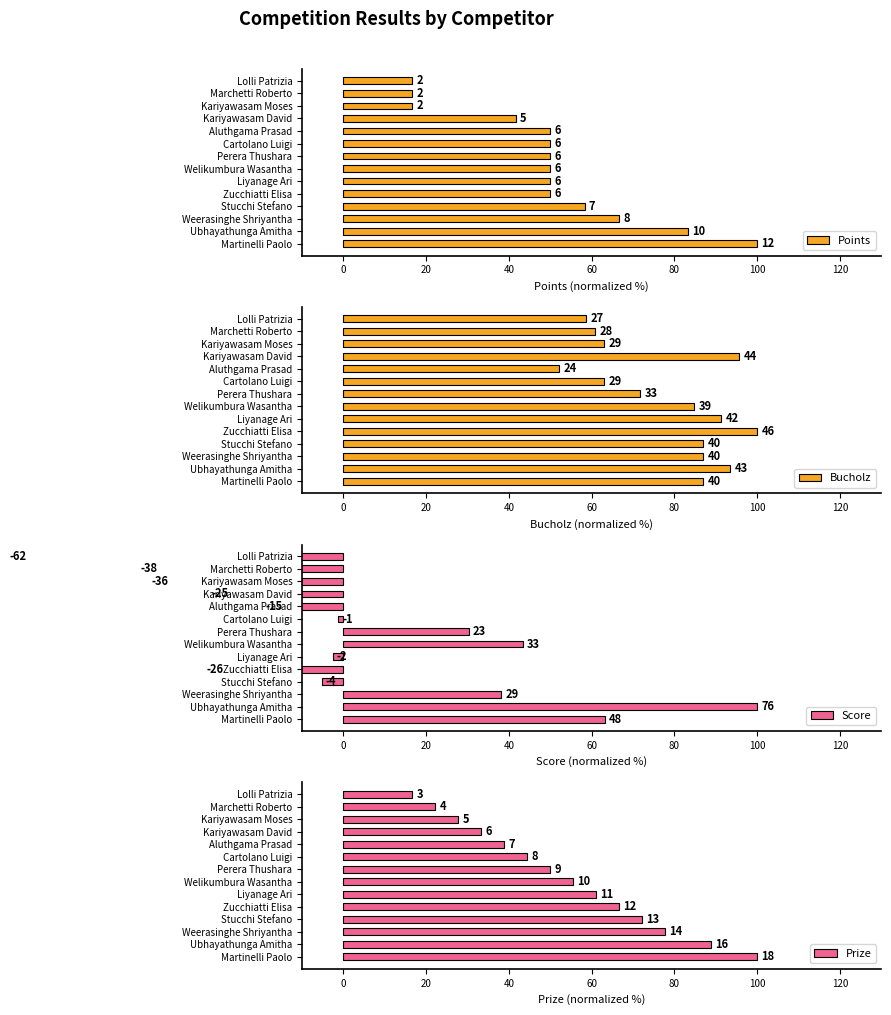

How many data points does each series have?

14